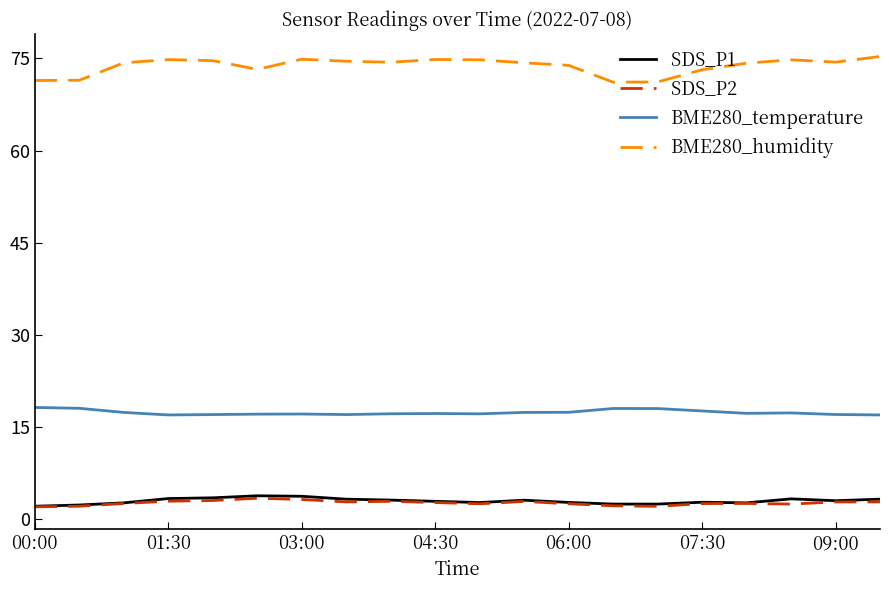

True or false: BME280_temperature and BME280_humidity cross at least once.

False